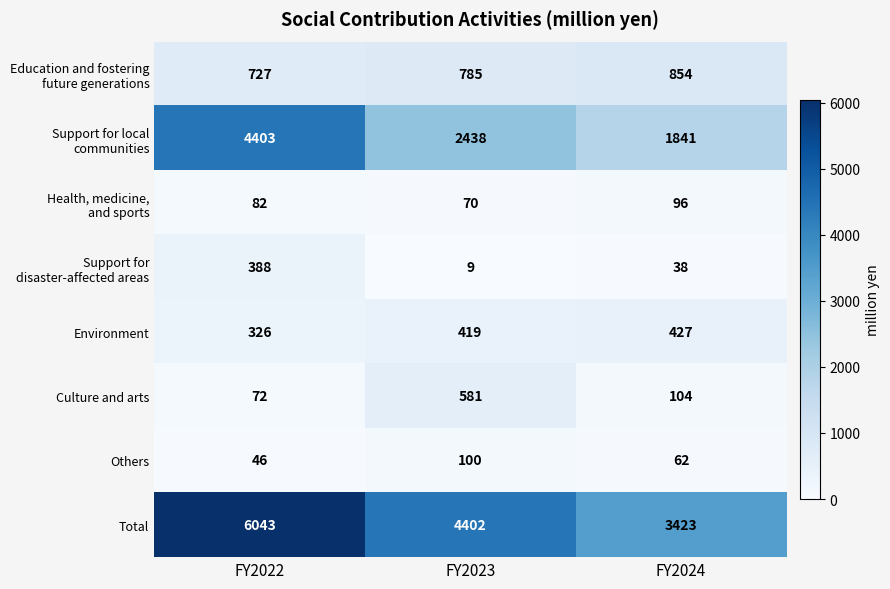

Rank the categories by Culture and arts value from highest to lowest.

FY2023, FY2024, FY2022